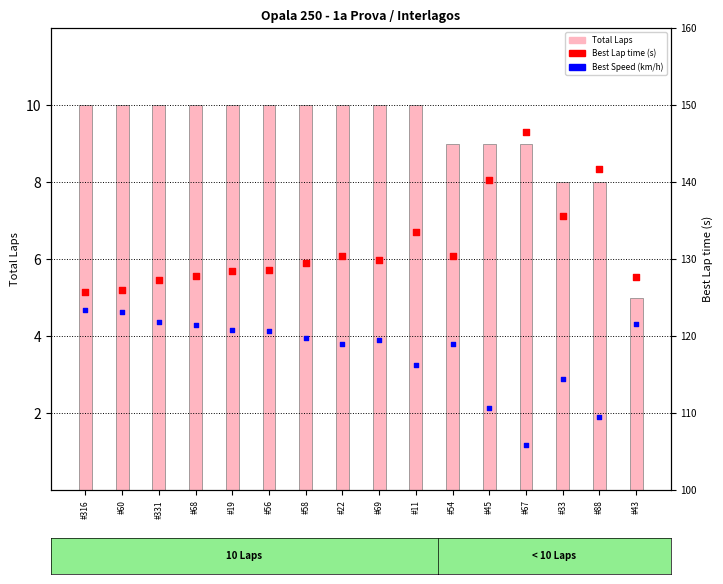

Is the value of Best Speed at #58 greater than the value of Total Laps at #68?

Yes